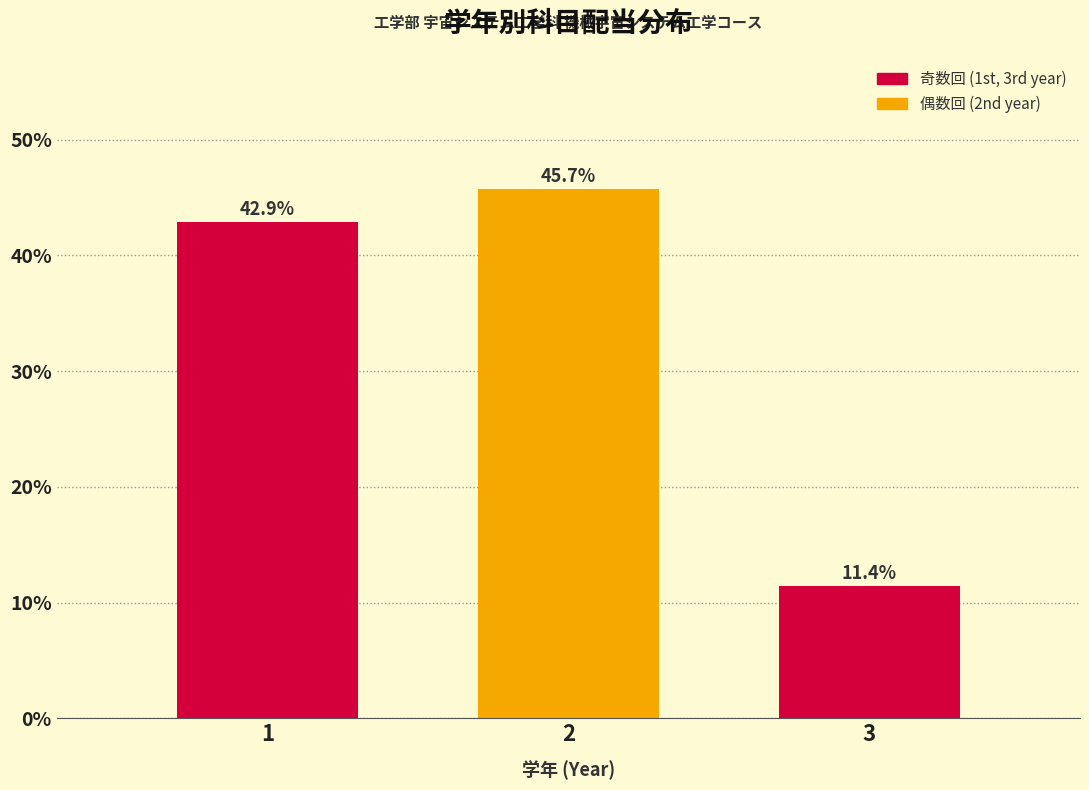

Reading right to left, list all the values displayed in this chart.

3=11.4	2=45.7	1=42.9